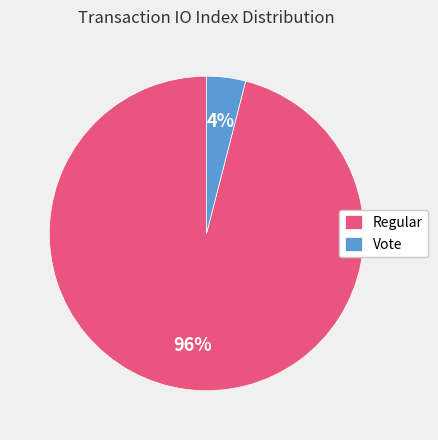

Is the sum of Vote and Regular greater than half?

Yes